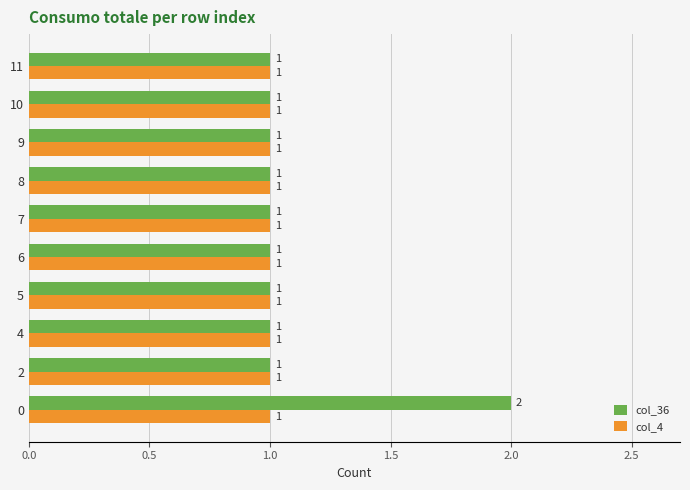

List the series in order of their peak value, lowest first.

col_4, col_36